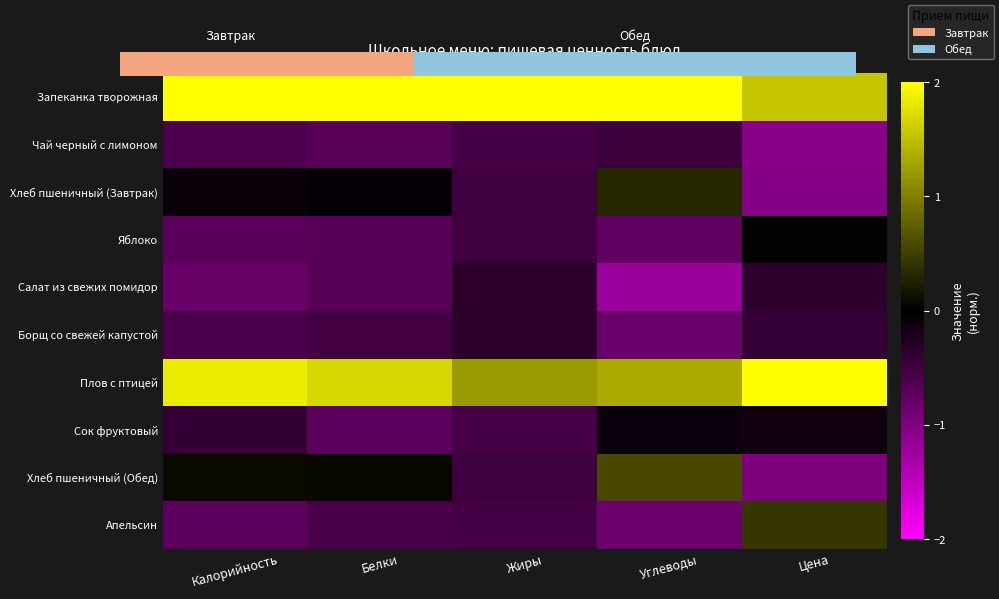

How many series are shown in this chart?

10